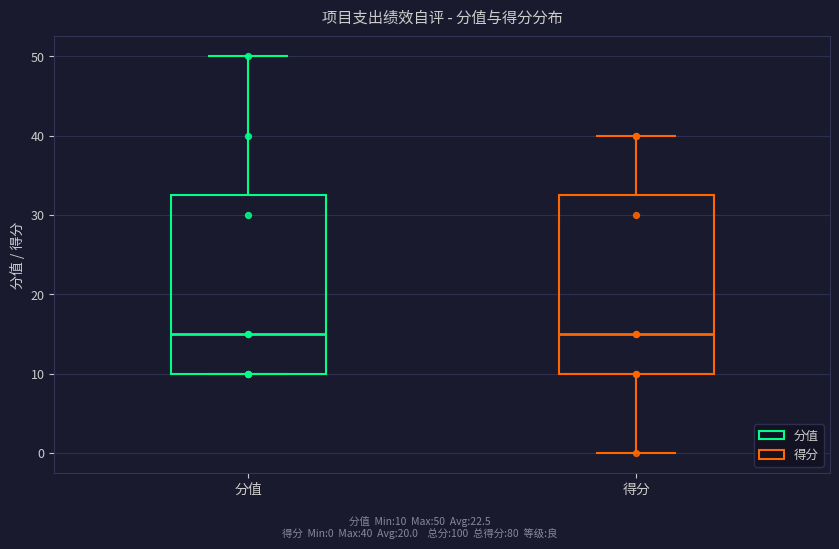

Reading left to right, read every box against the y-axis: the position of its median line, the range the box covers, and the ends of its whiskers. The values are not printed on the chart, so give them approximately, as read against the axis.

分值: median 15, box 10 to 33, whiskers 10 to 50
得分: median 15, box 10 to 33, whiskers 0 to 40